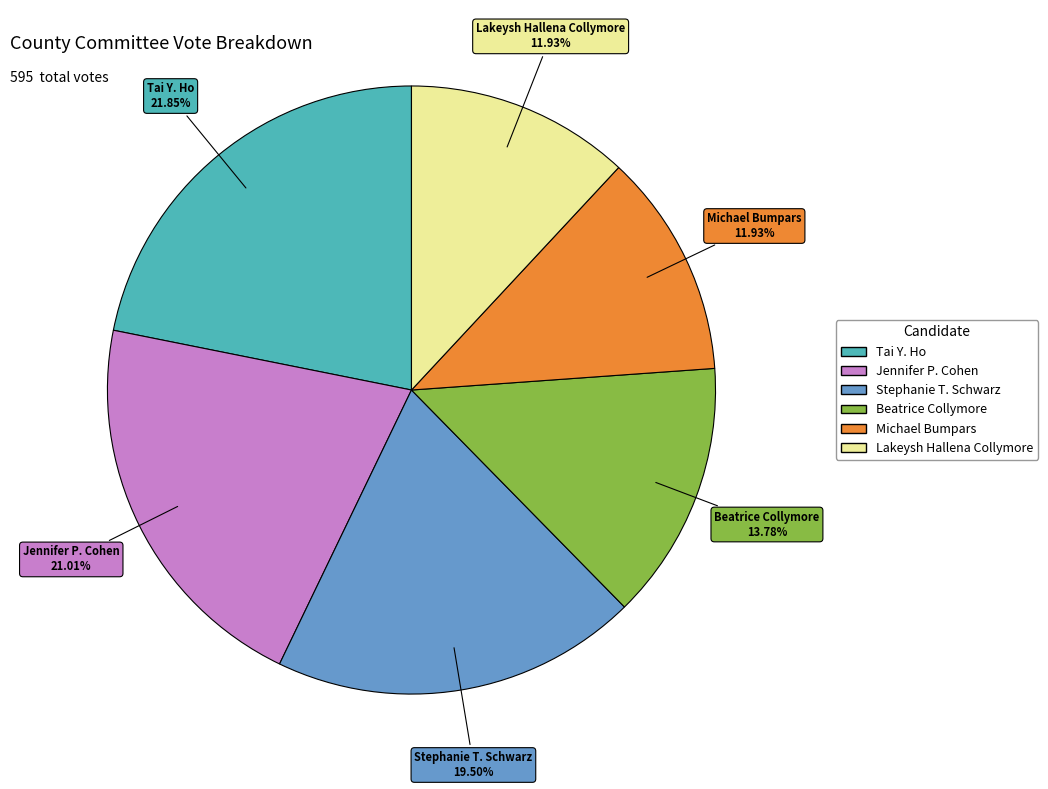

What percentage is the Tai Y. Ho slice, to the nearest percent?

22%